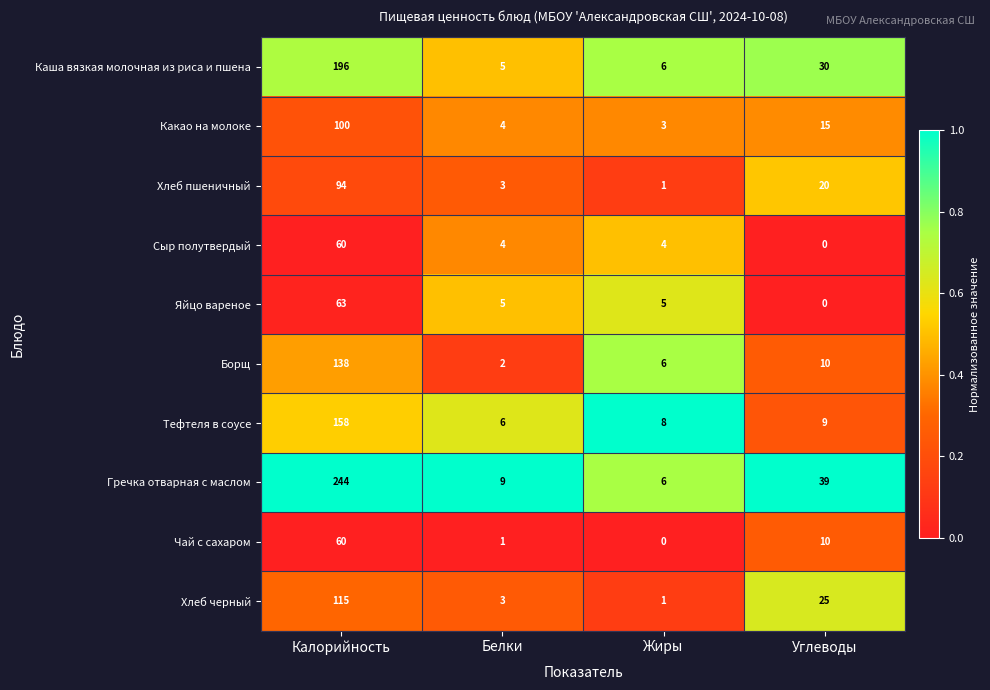

At which category is the sum across all series the highest?

Калорийность